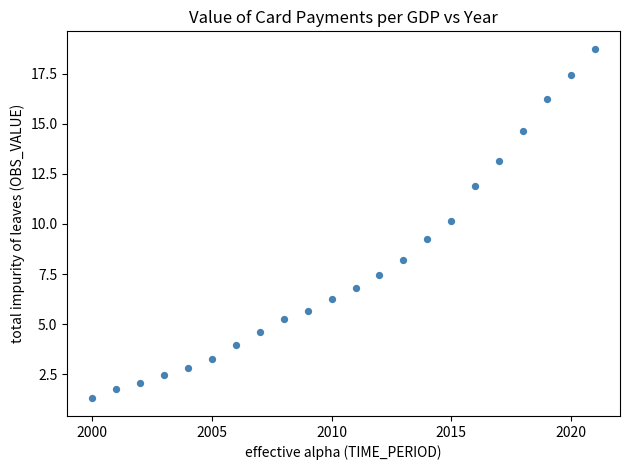

What is the range of Y values (max minus min)?

17.4